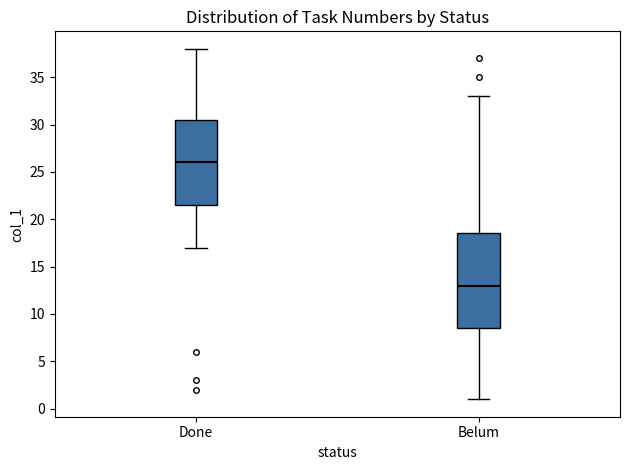

Comparing the boxes themselves (not the whiskers), which one is the tallest?

Belum